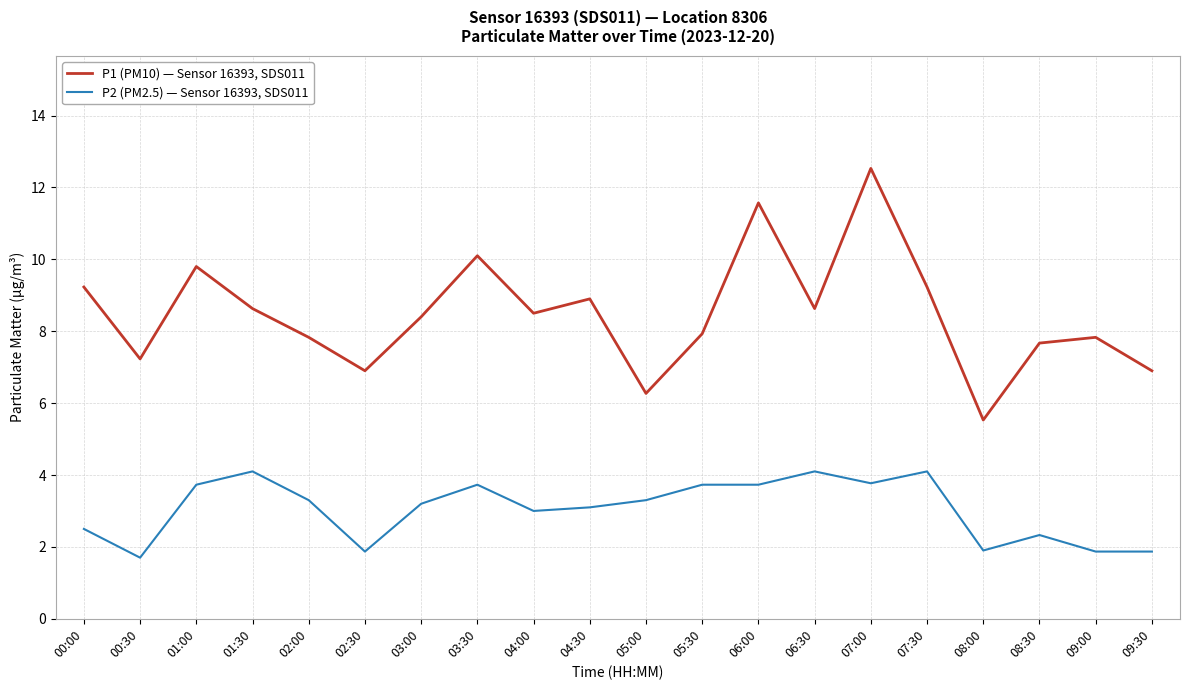

True or false: P2 (PM2.5) — Sensor 16393, SDS011 and P1 (PM10) — Sensor 16393, SDS011 intersect in this chart.

False